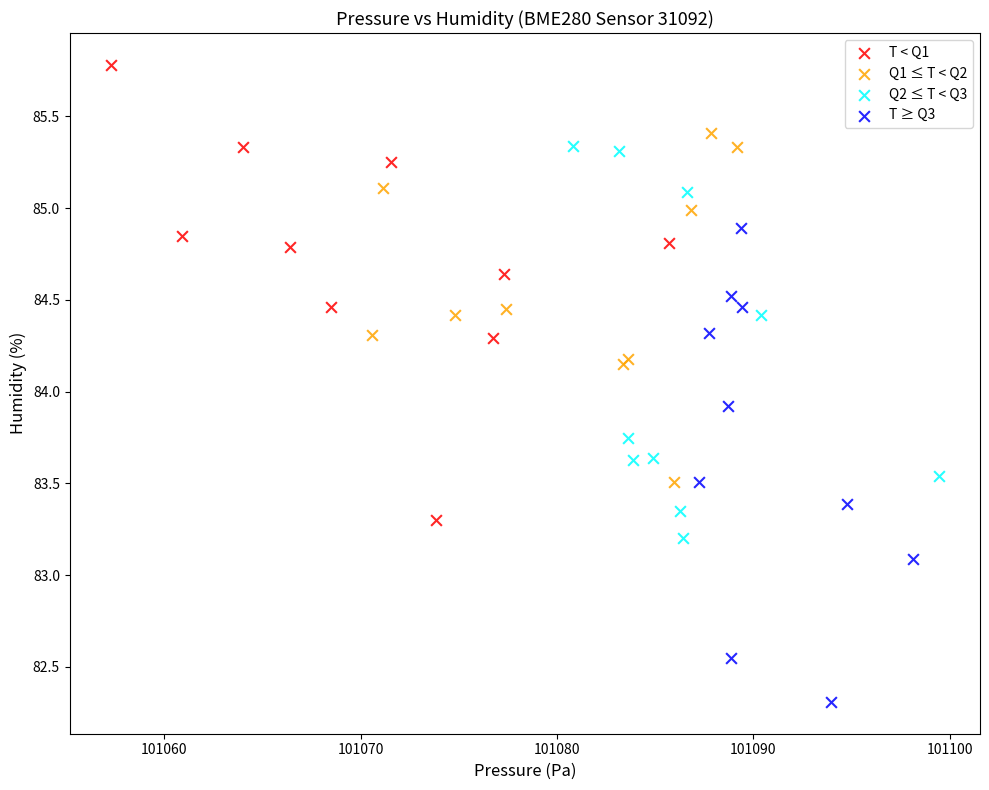

Which series reaches the minimum Y coordinate?

T ≥ Q3